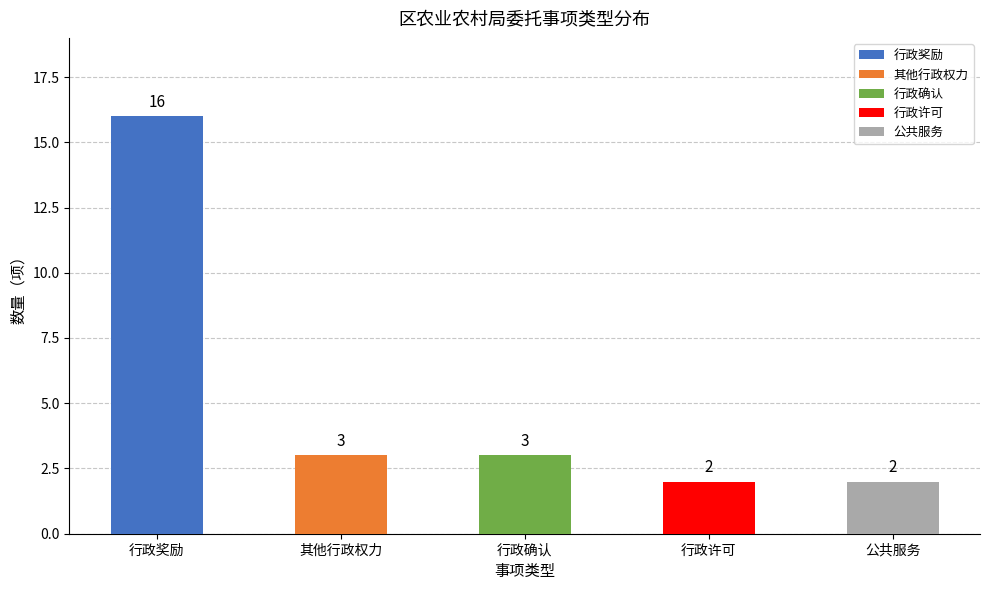

Reading left to right, extract all data points from this chart.

16	3	3	2	2